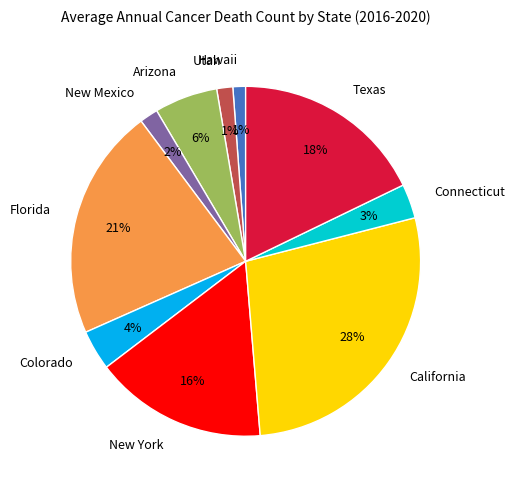

To the nearest percent, what is the difference between the Texas and Hawaii slice percentages?

17%